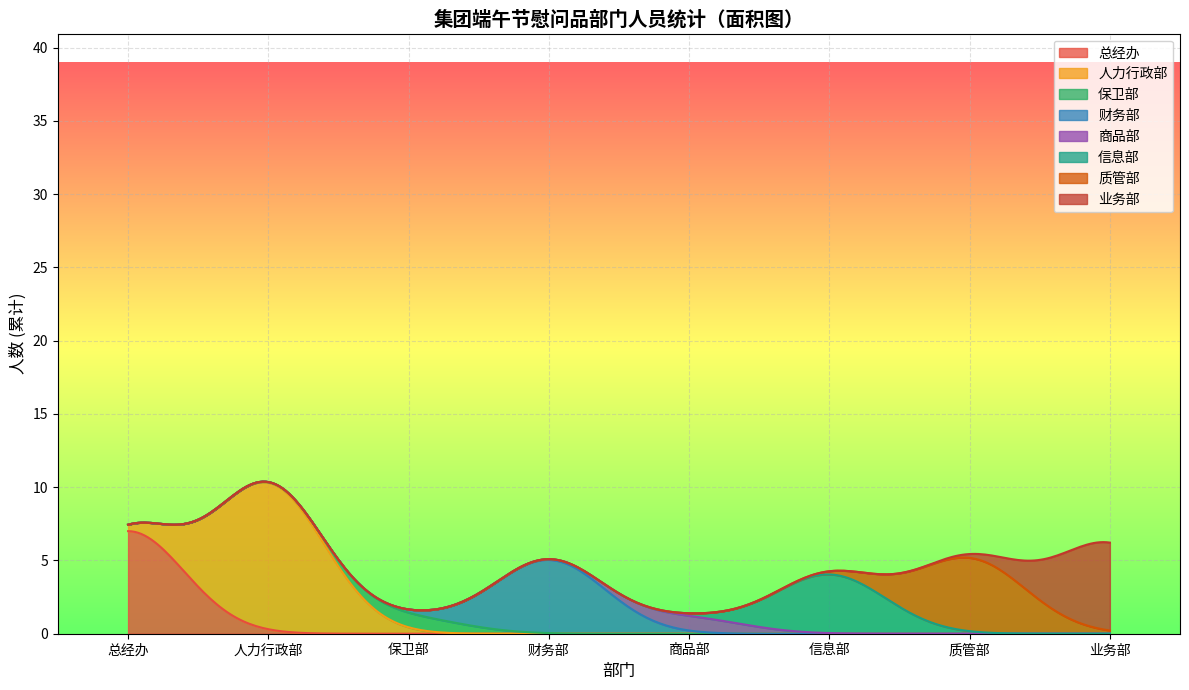

Does the chart display data point markers on the line(s)?

No